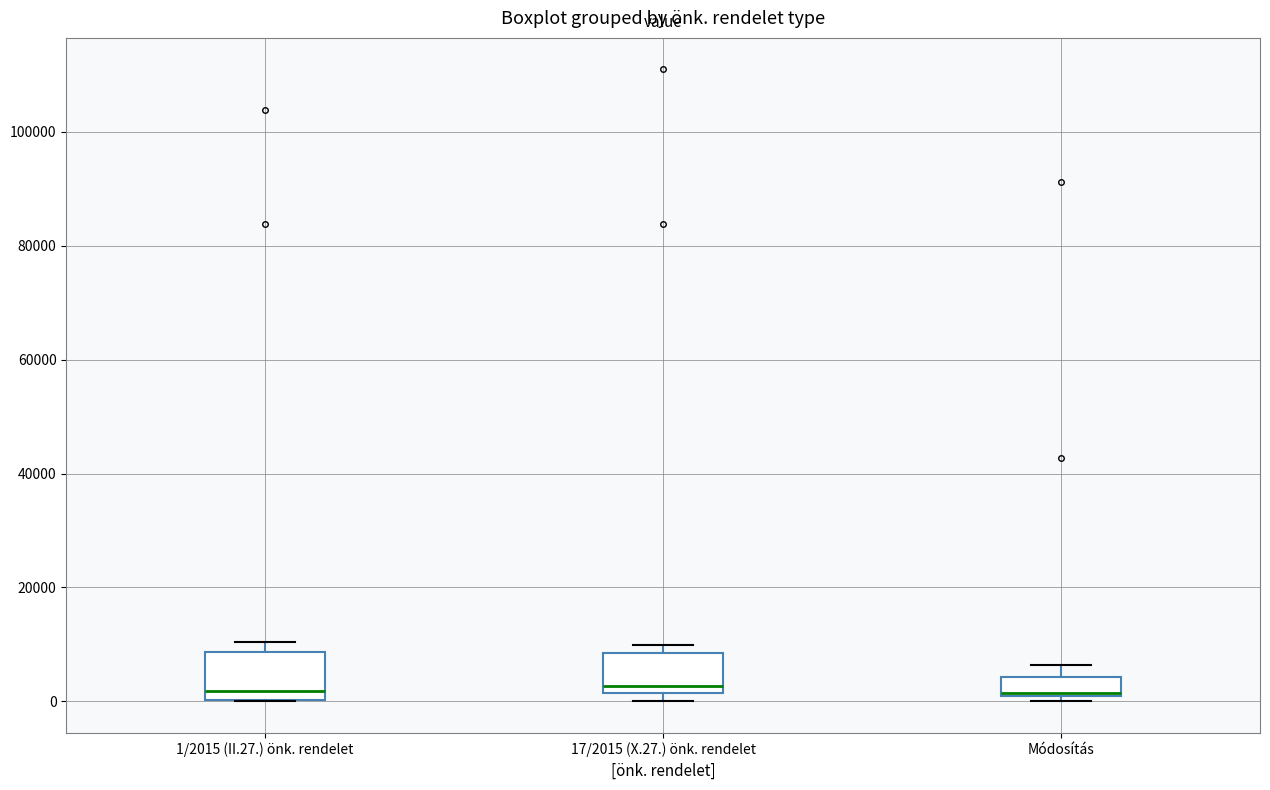

Where is the lower edge of the box for 1/2015 (II.27.) önk. rendelet on the y-axis? The values are not printed on the chart, so give them approximately, as read against the axis.

0